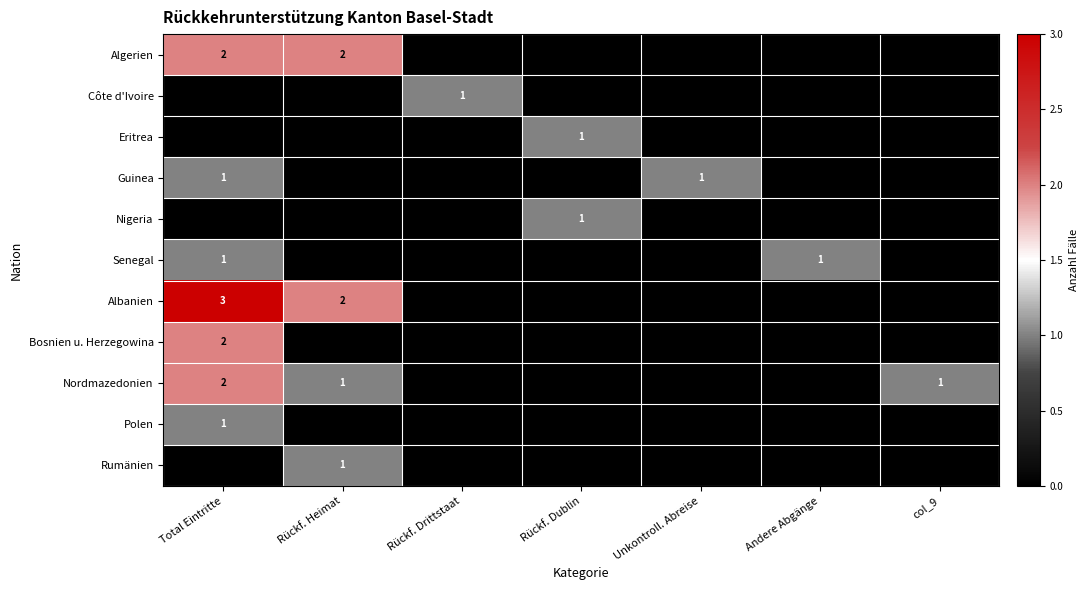

Is it true that Albanien equals 2 at Total Eintritte?

False